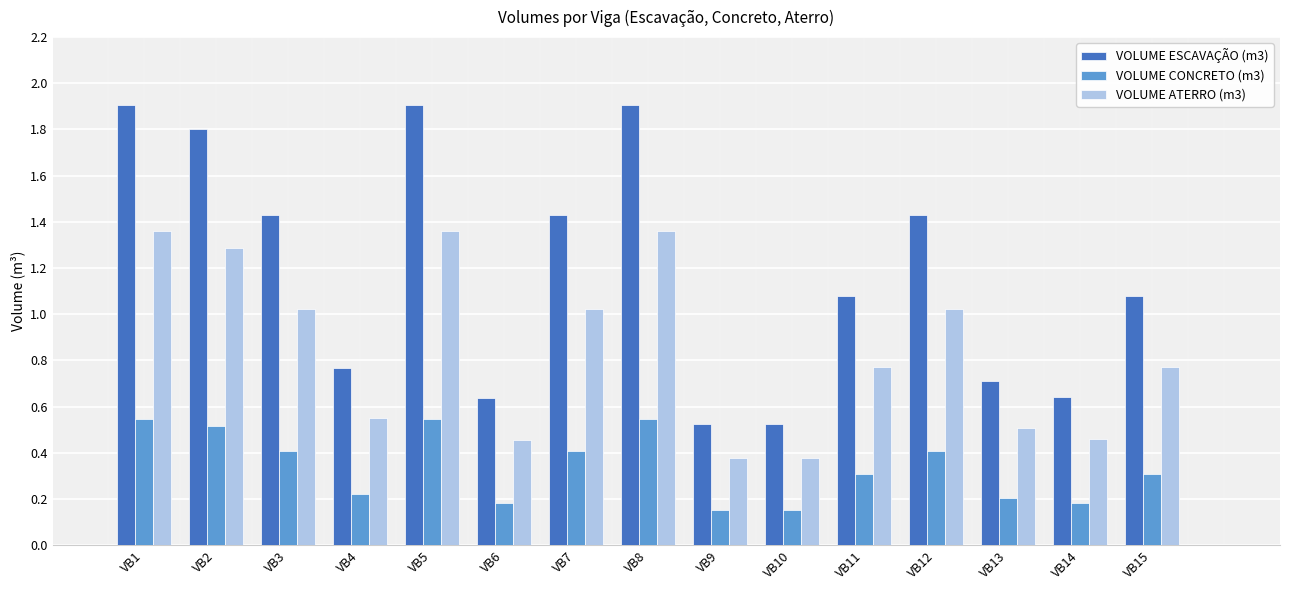

The VOLUME ATERRO (m3) series shows 1.3 at VB2. True or false?

True